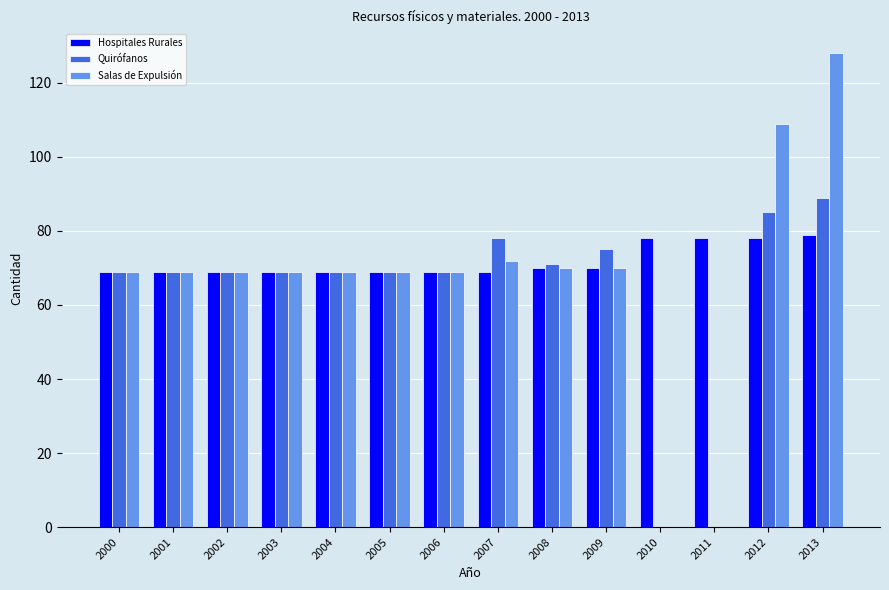

What is the highest value of the Quirófanos series?

89